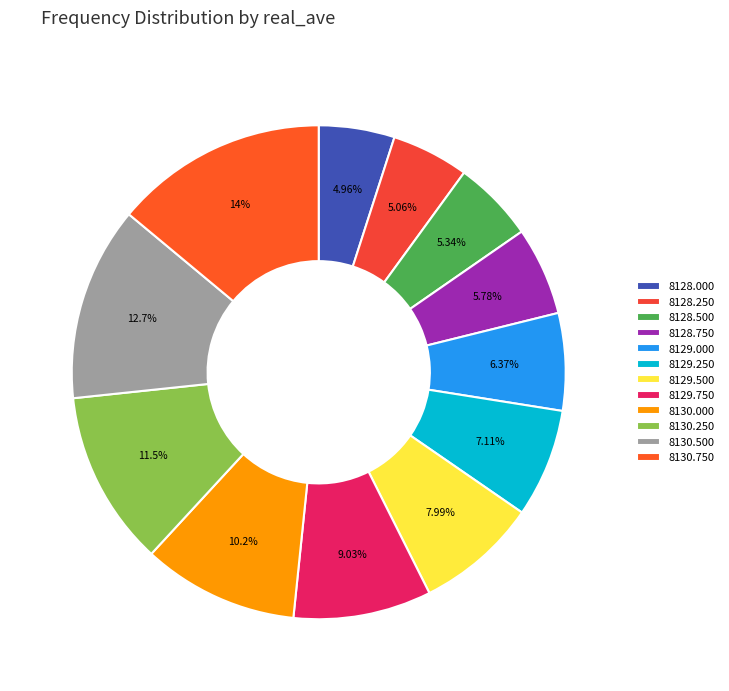

How many slices are in this pie chart?

12